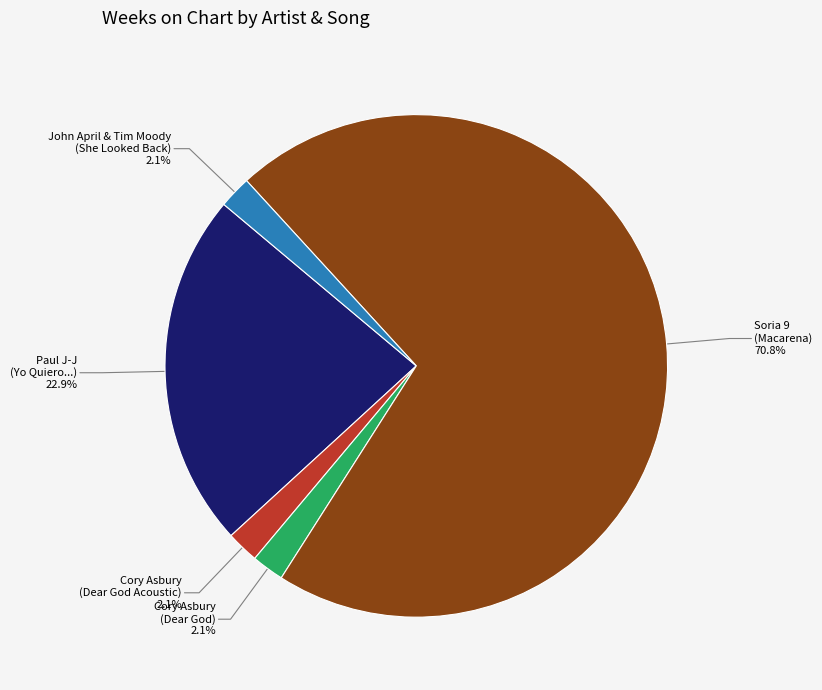

Is there any slice that represents more than half of the pie?

Yes